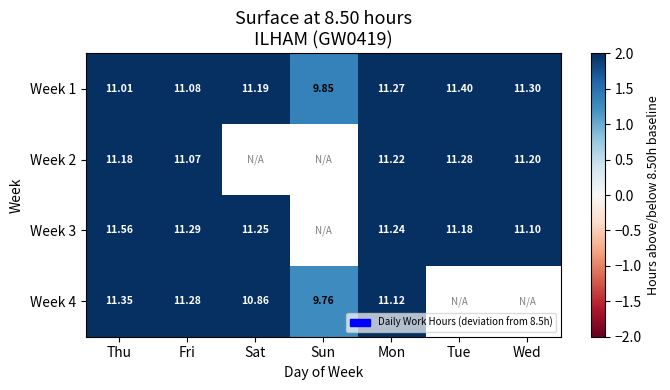

Is the value of Week 1 at Sat greater than the value of Week 3 at Sat?

No